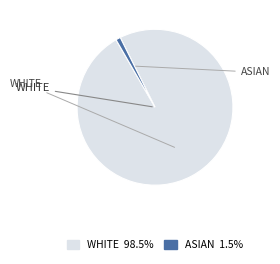

The WHITE slice represents 92% of the pie. True or false?

False